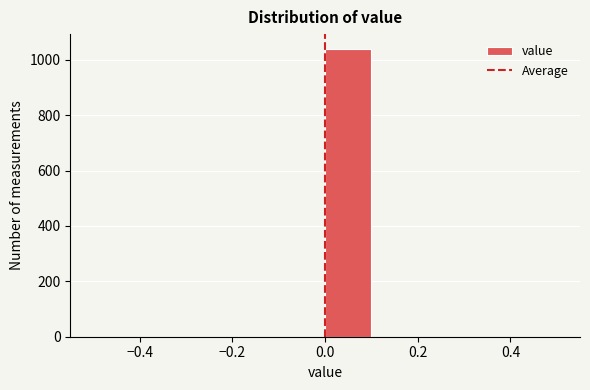

How tall is the bar that spans 0.0 to 0.1 on the x-axis? The values are not printed on the chart, so give them approximately, as read against the axis.

1040